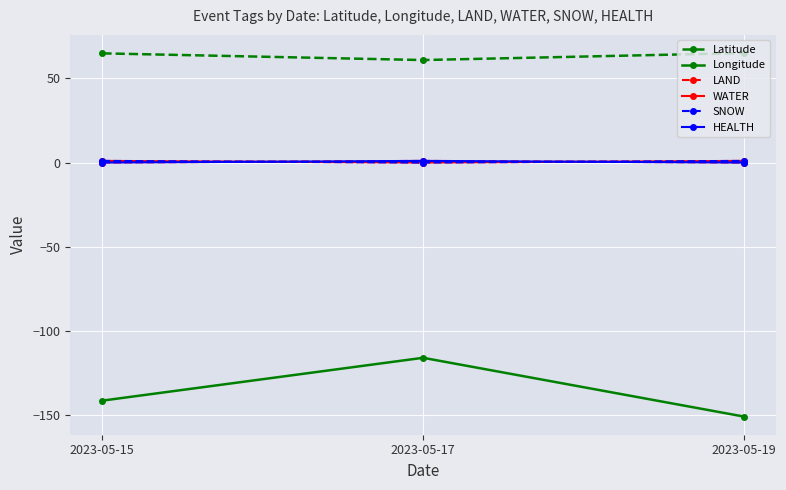

Which has a higher value, 2023-05-17 or 2023-05-19?

2023-05-19